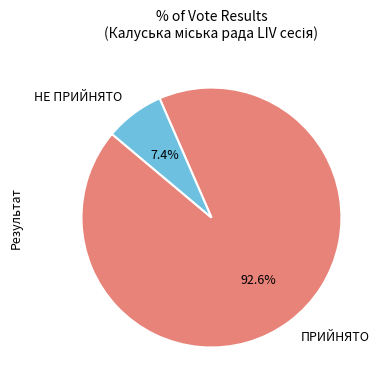

What portion of the pie excludes НЕ ПРИЙНЯТО?

92.6%